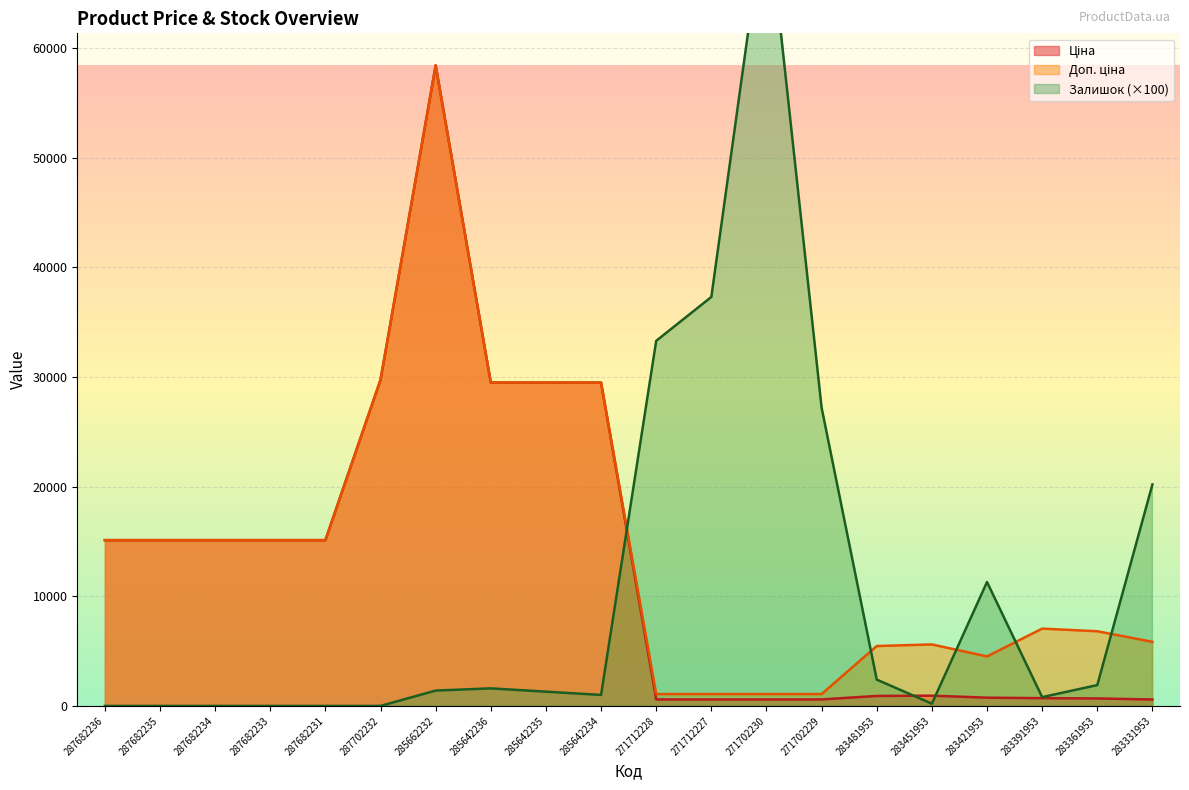

Is it true that Ціна equals 42169.6 at 287702232?

False